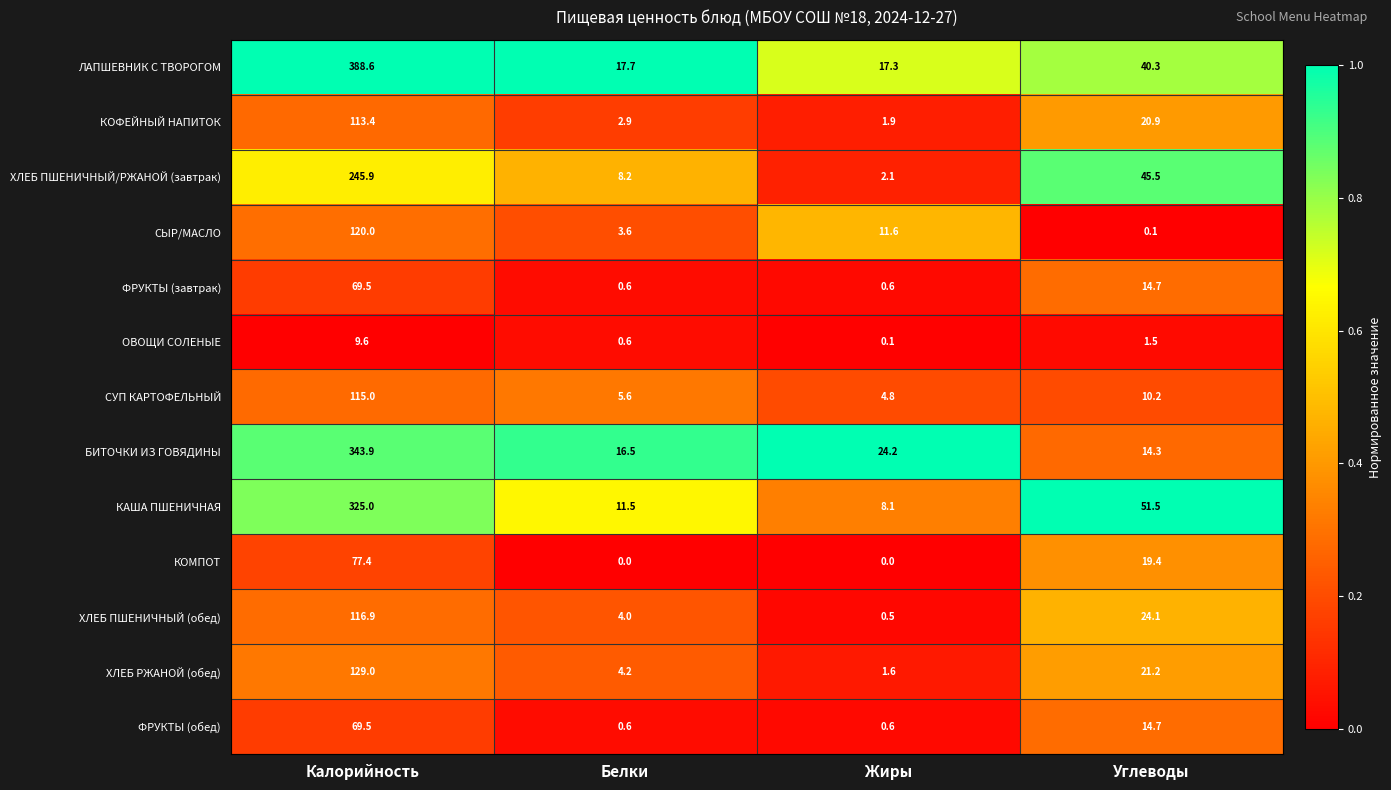

Where does the БИТОЧКИ ИЗ ГОВЯДИНЫ series first go above 24?

Калорийность